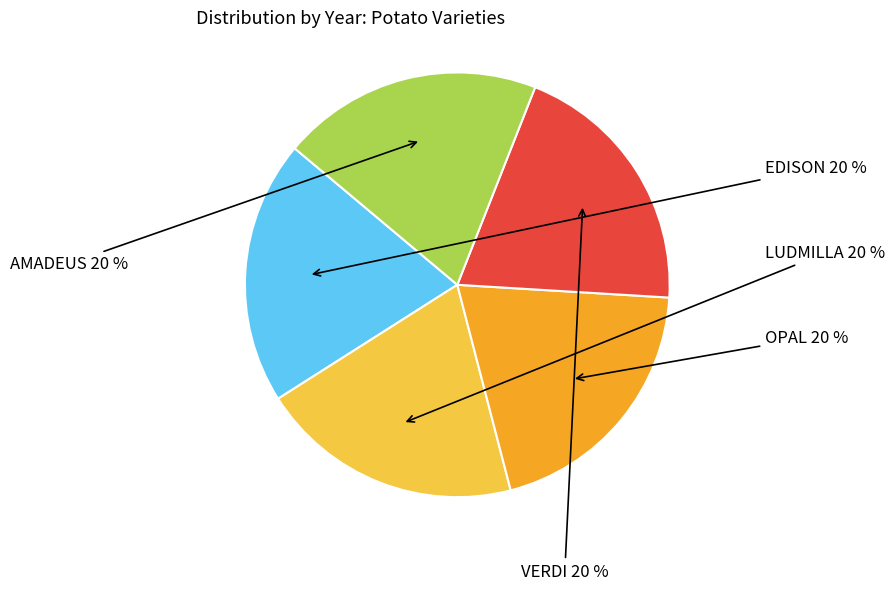

To the nearest percent, what percentage of the pie is EDISON?

20%